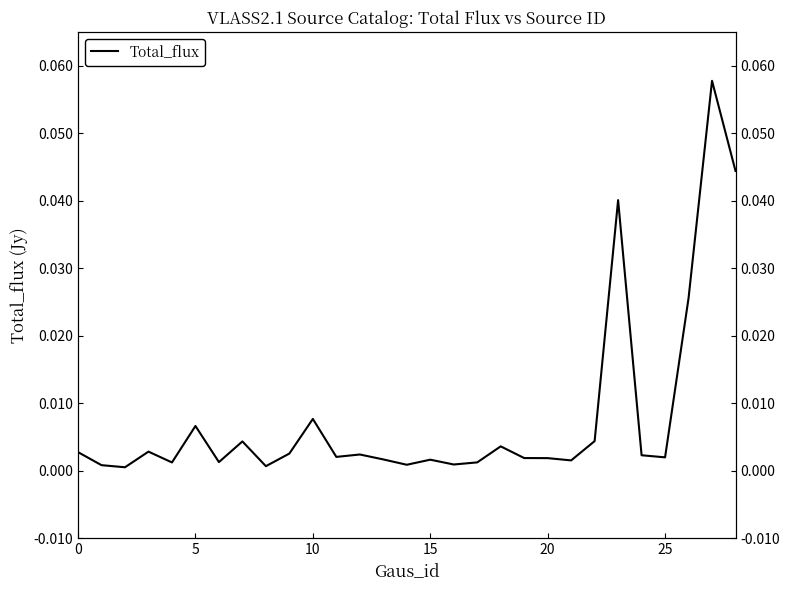

Does the chart have visible grid lines?

No